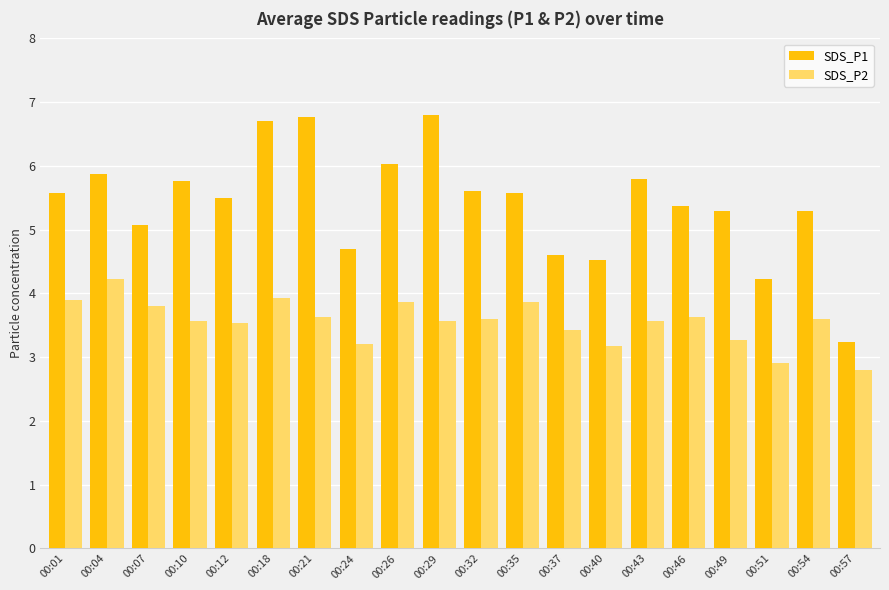

At which label does SDS_P2 first exceed 3?

00:01